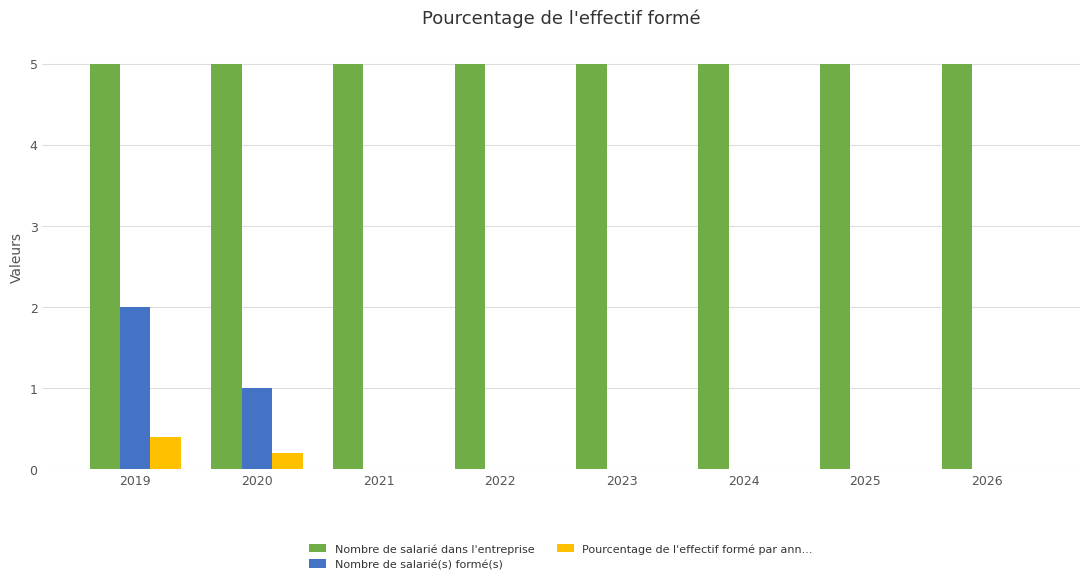

At which category is the sum across all series the highest?

2019